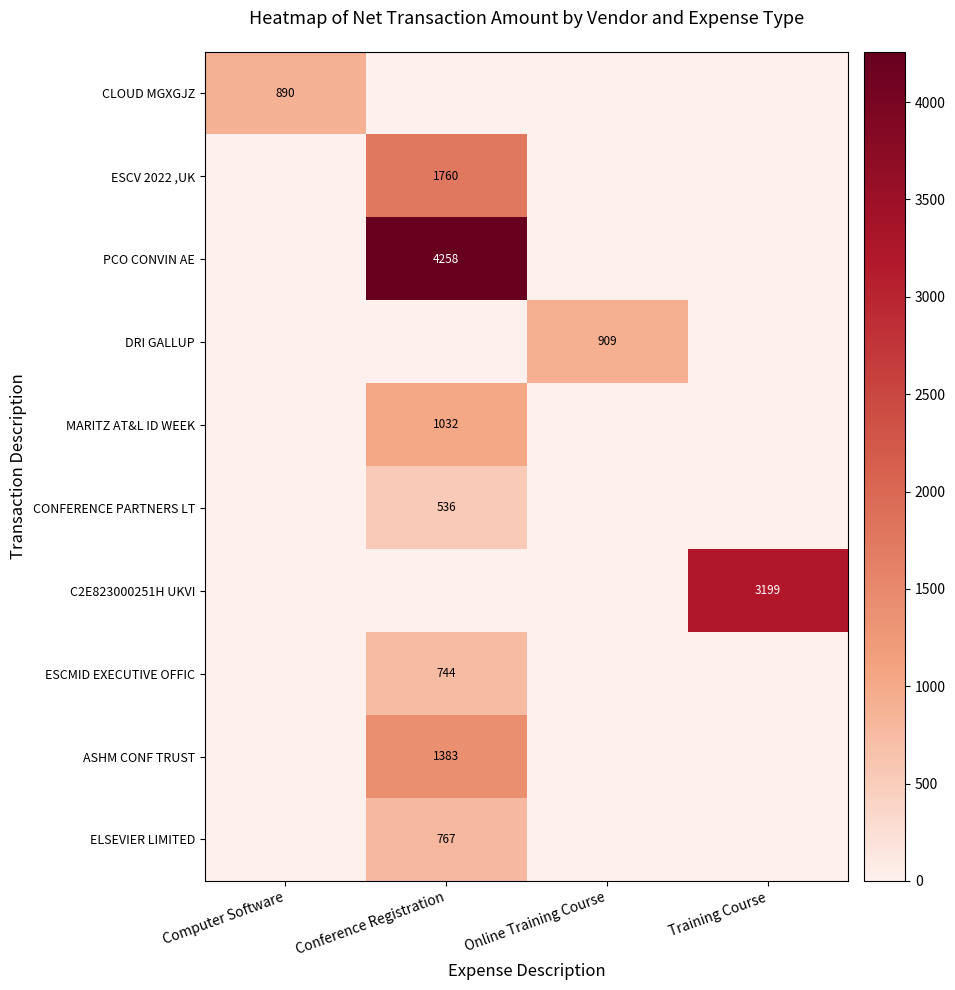

The value of PCO CONVIN AE at Conference Registration is 4258. True or false?

True